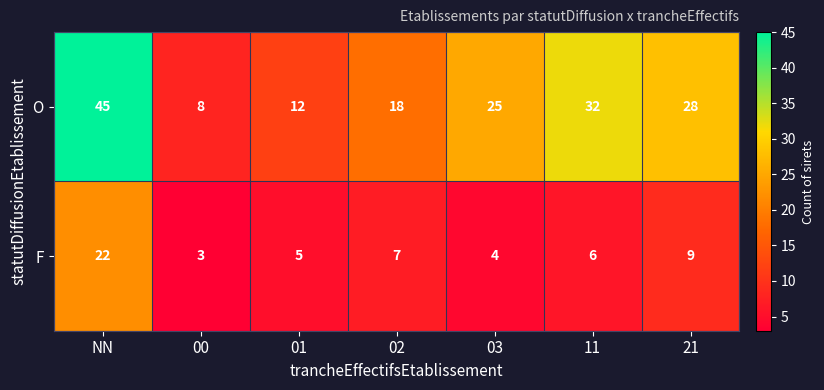

Reading left to right, what are all the values shown in this chart?

O: 45	8	12	18	25	32	28
F: 22	3	5	7	4	6	9